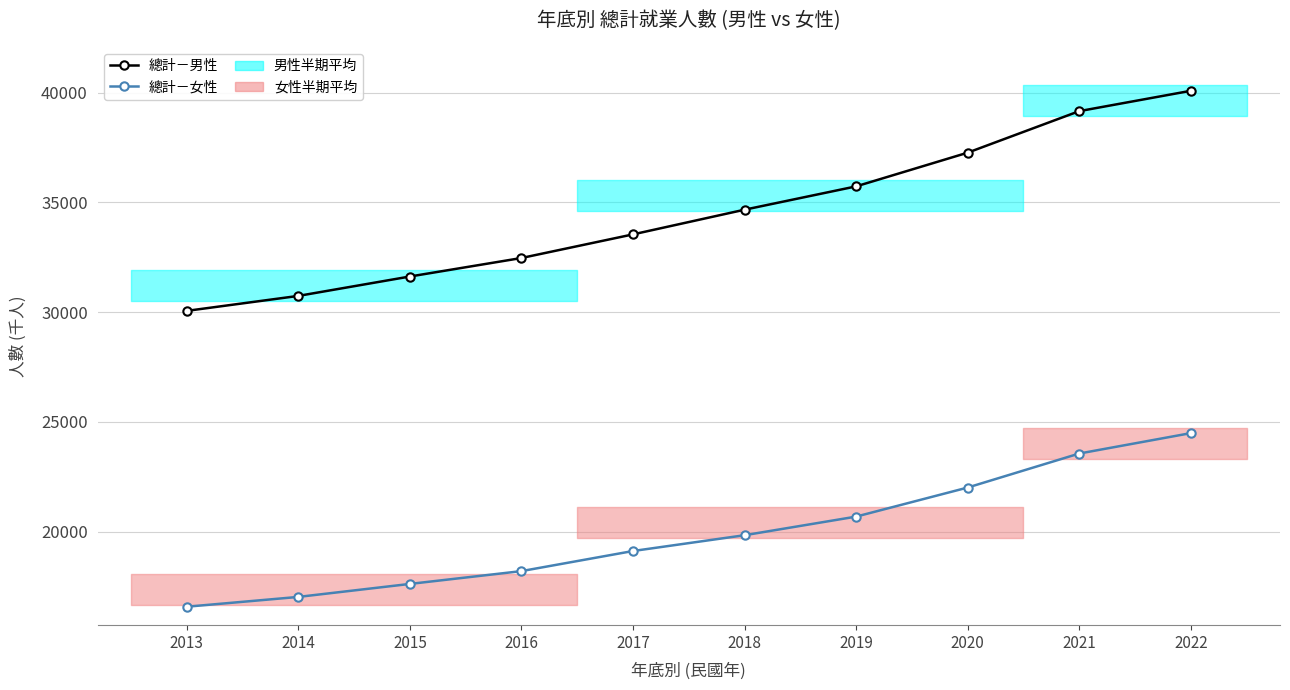

How many lines are shown in the chart?

2